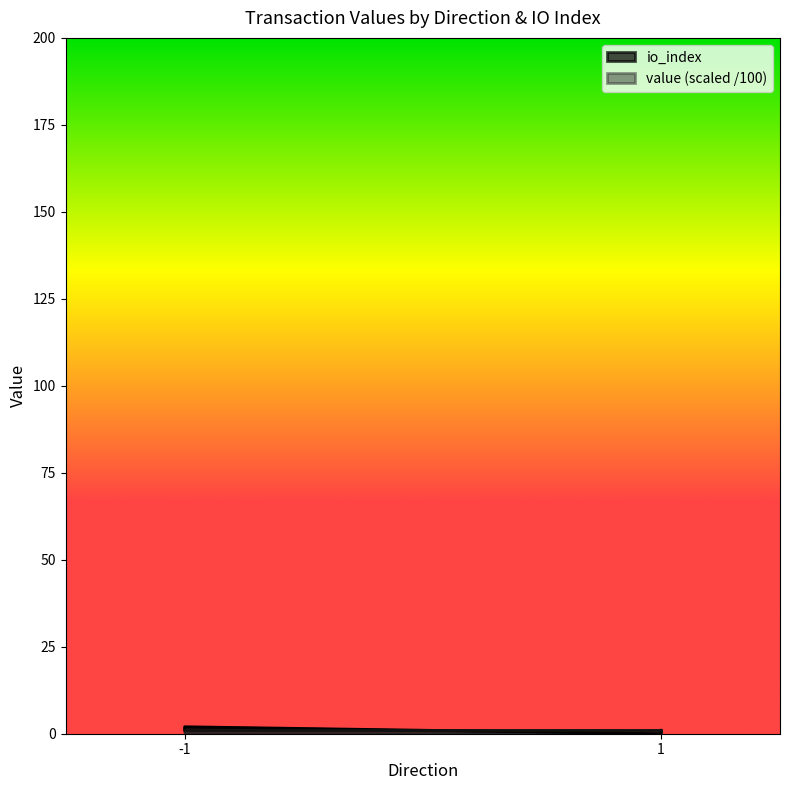

What position from the right is 1_1?

1